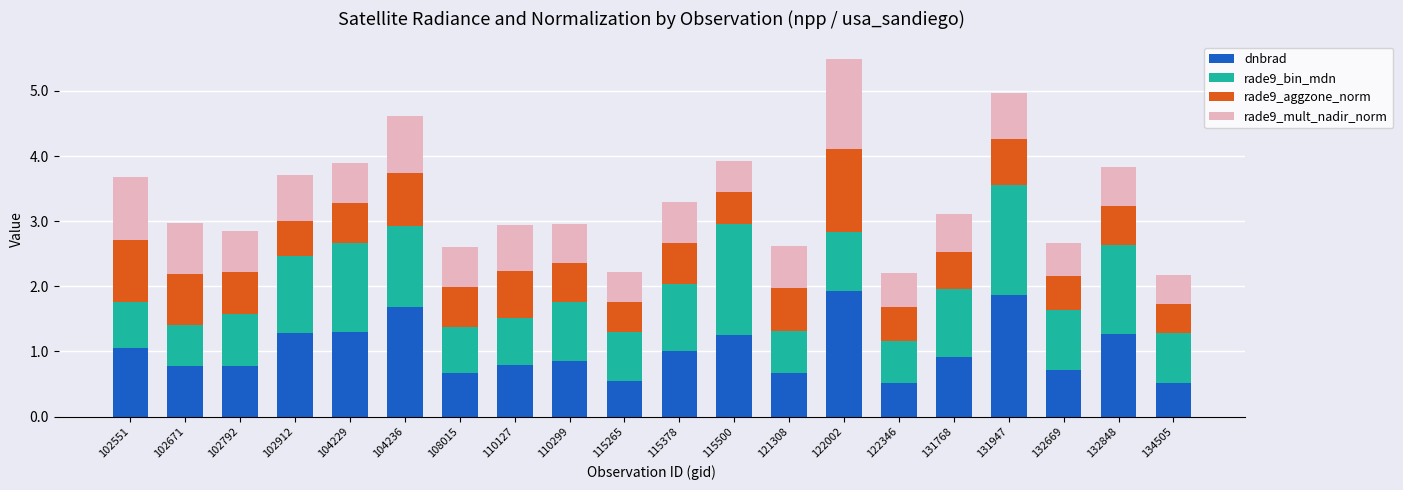

What is the highest value of the dnbrad series?

1.9